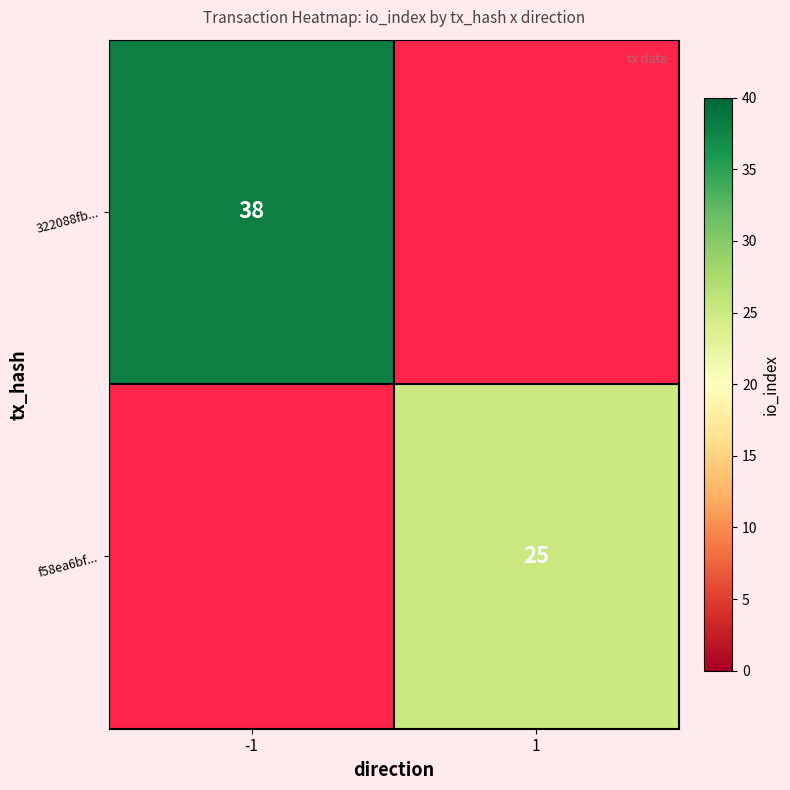

Between 1 and -1, which is larger?

-1